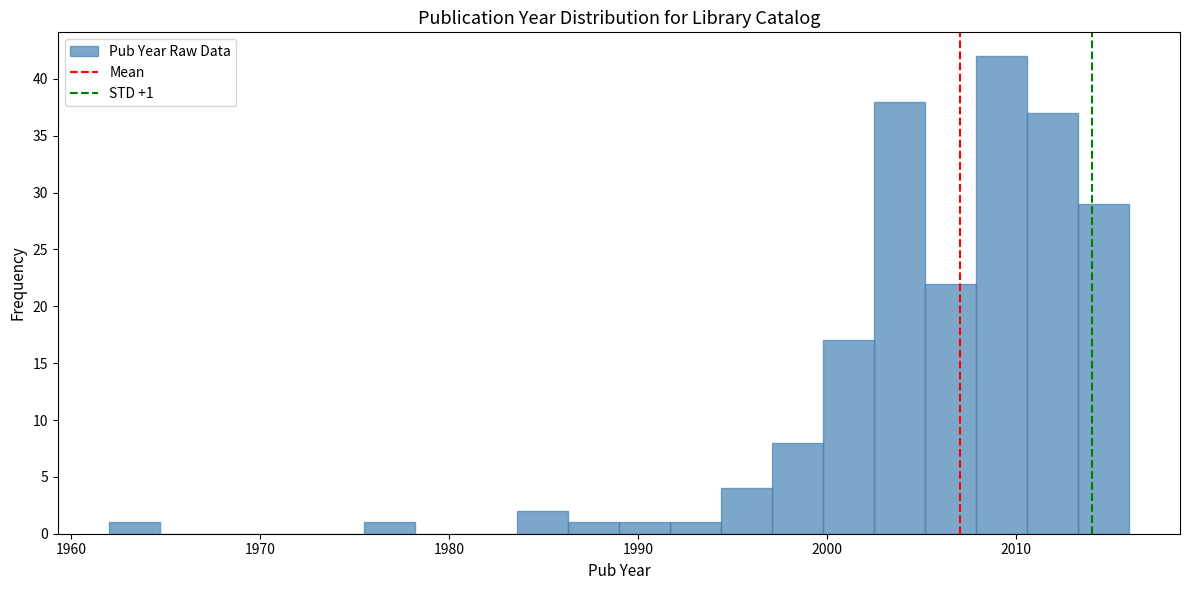

Read against the x-axis, roughly where is the centre of the tallest bar?

2009